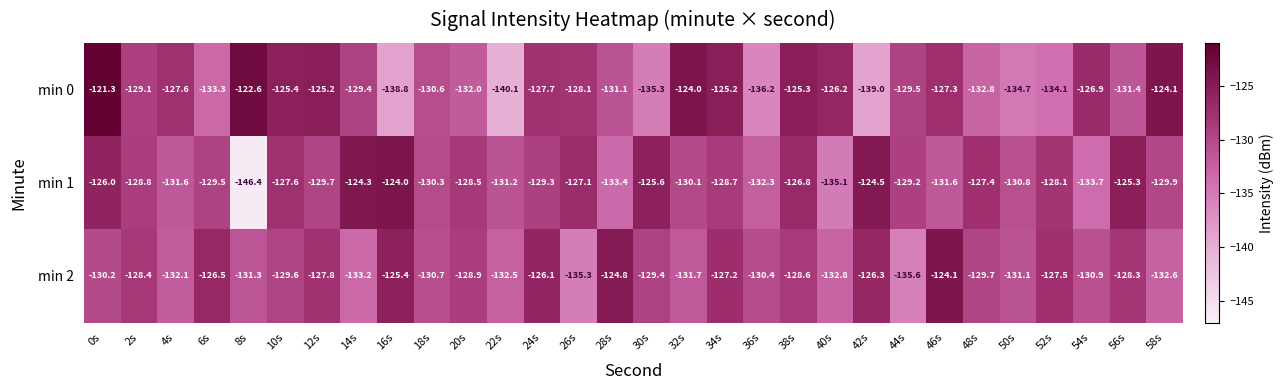

Which label corresponds to the largest value in the chart?

0s